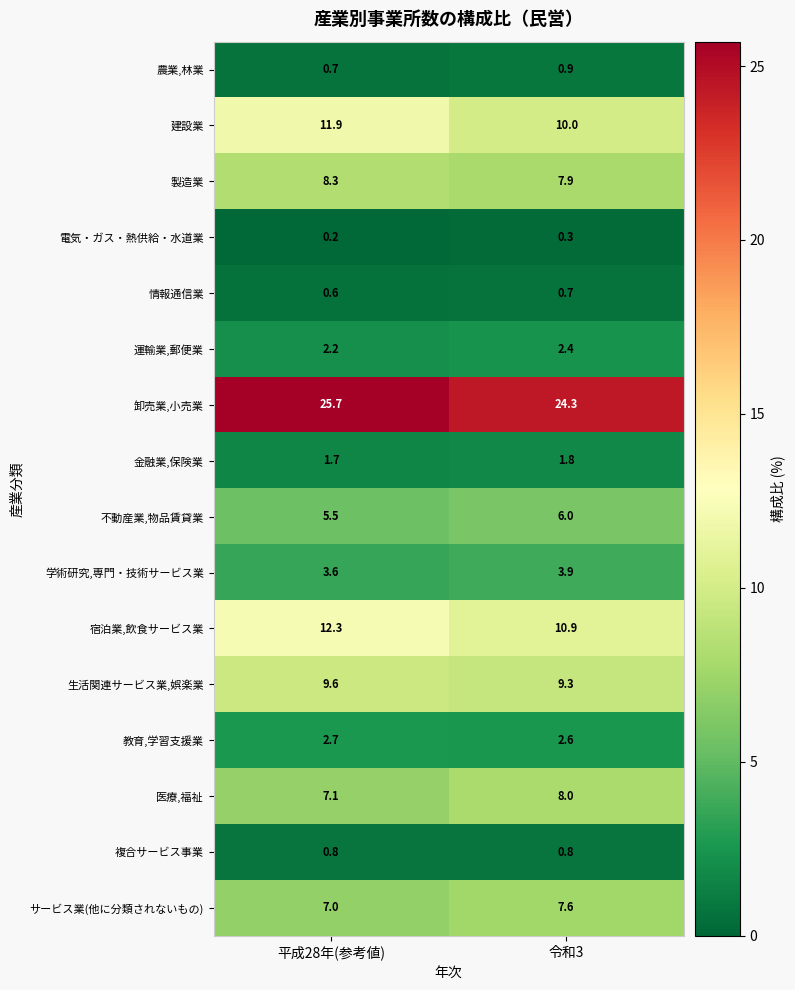

What is the smallest value displayed?

0.2